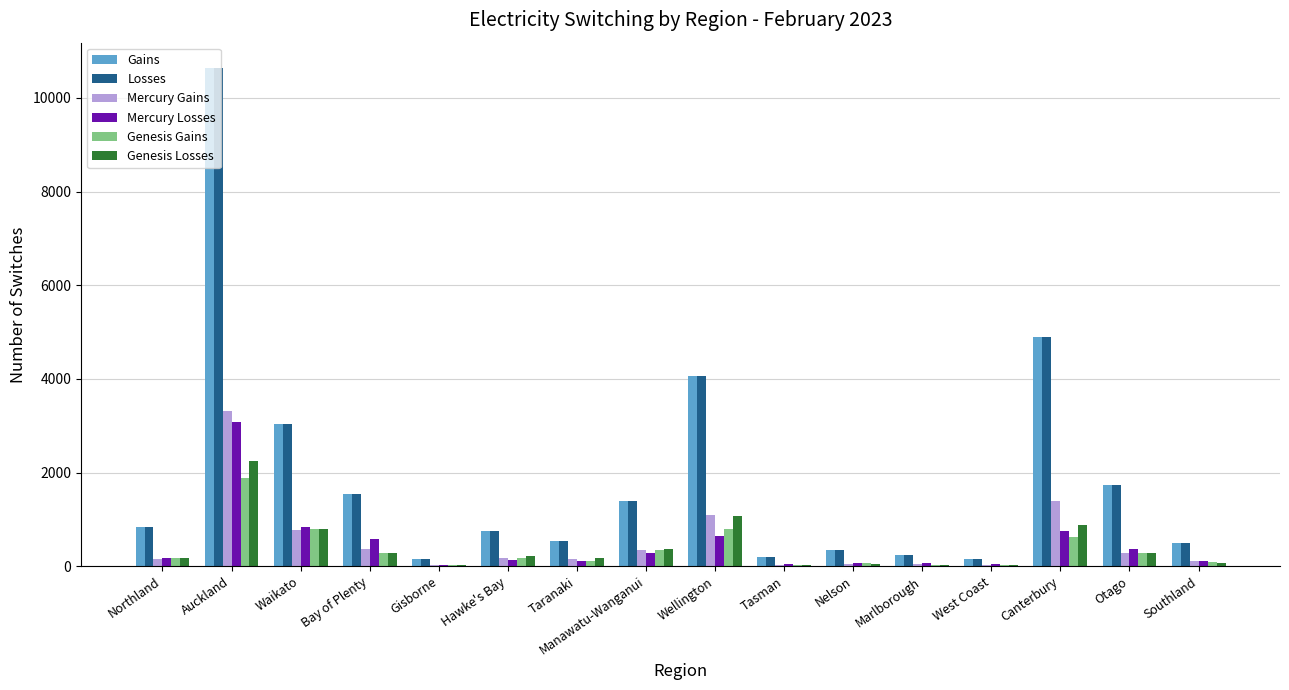

How many data points does each series have?

16